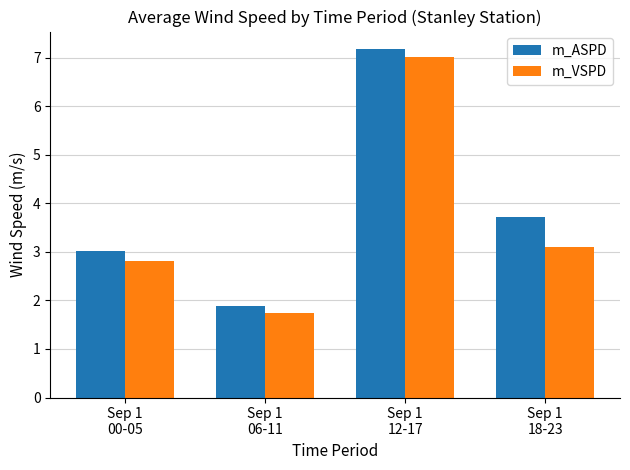

What is the sum of all m_ASPD values?

15.8